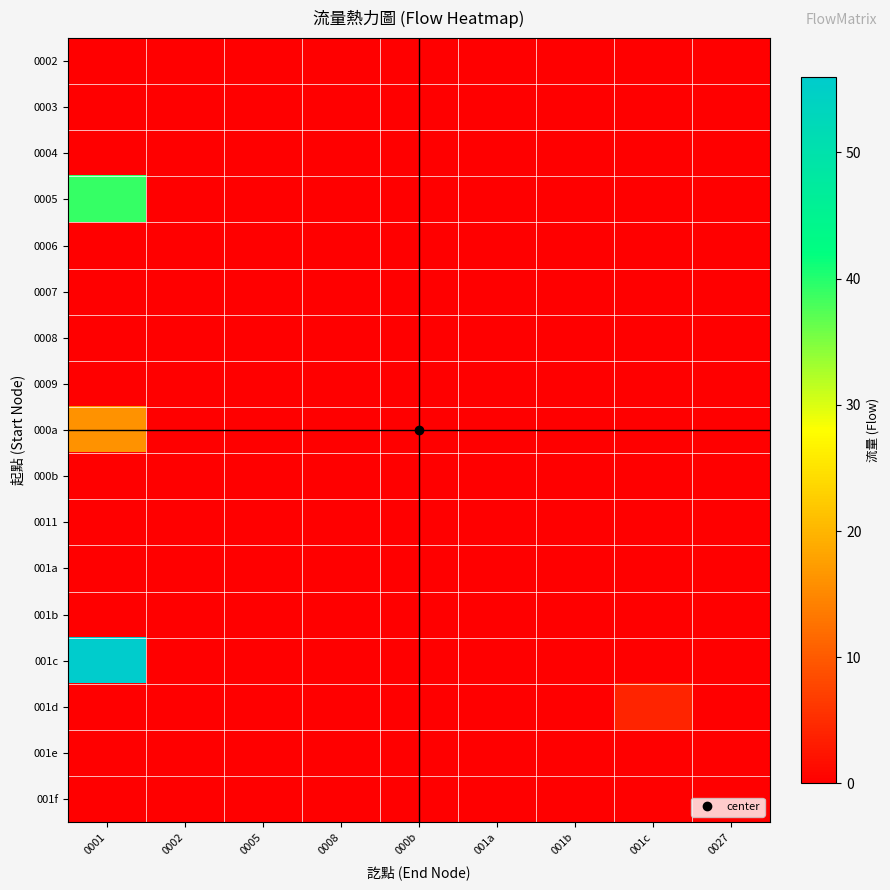

Which series has the largest range (max minus min)?

001c